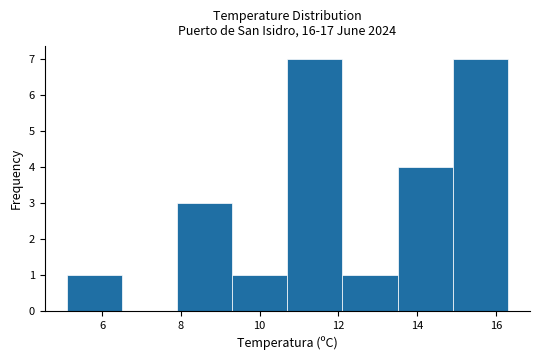

Reading left to right, transcribe this chart: for each bar, give the range it covers on the x-axis and its height. Neither the bar edges nor the heights are printed on the chart, so give them approximately, as read against the axes.

5.1 to 6.5: 1
6.5 to 7.9: 0
7.9 to 9.3: 3
9.3 to 10.7: 1
10.7 to 12.1: 7
12.1 to 13.5: 1
13.5 to 14.9: 4
14.9 to 16.3: 7